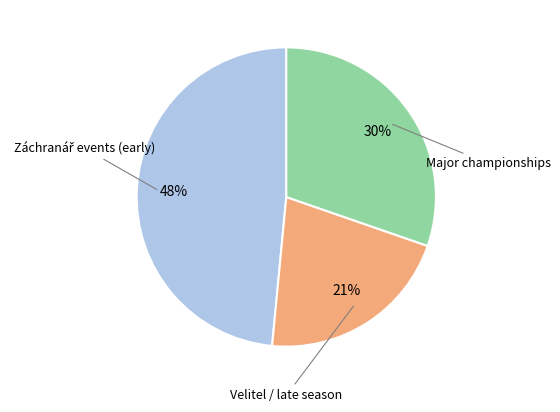

Count the number of slices in the pie.

3